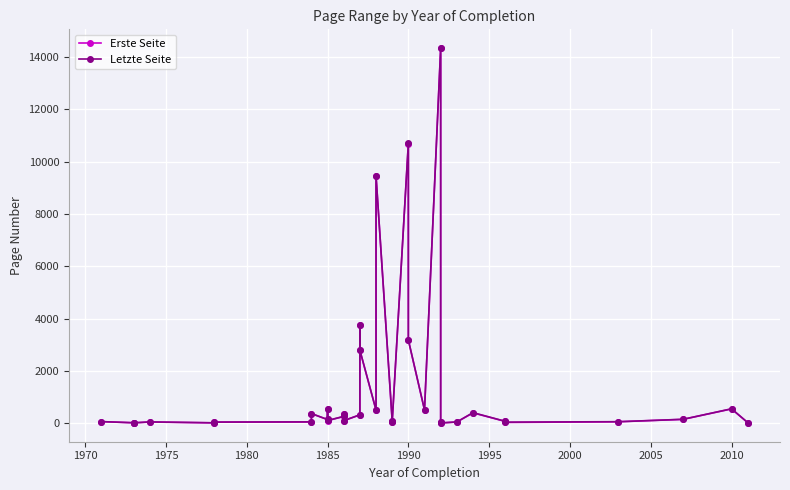

How many interior local peaks does the Letzte Seite series have?

10